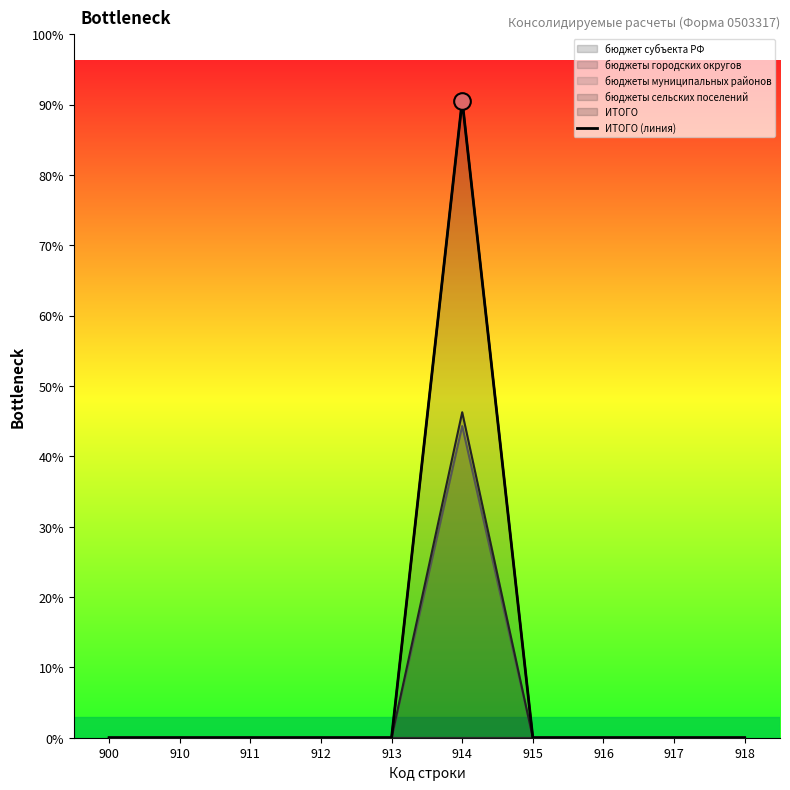

True or false: there are more than 2 points higher than both neighbors.

False